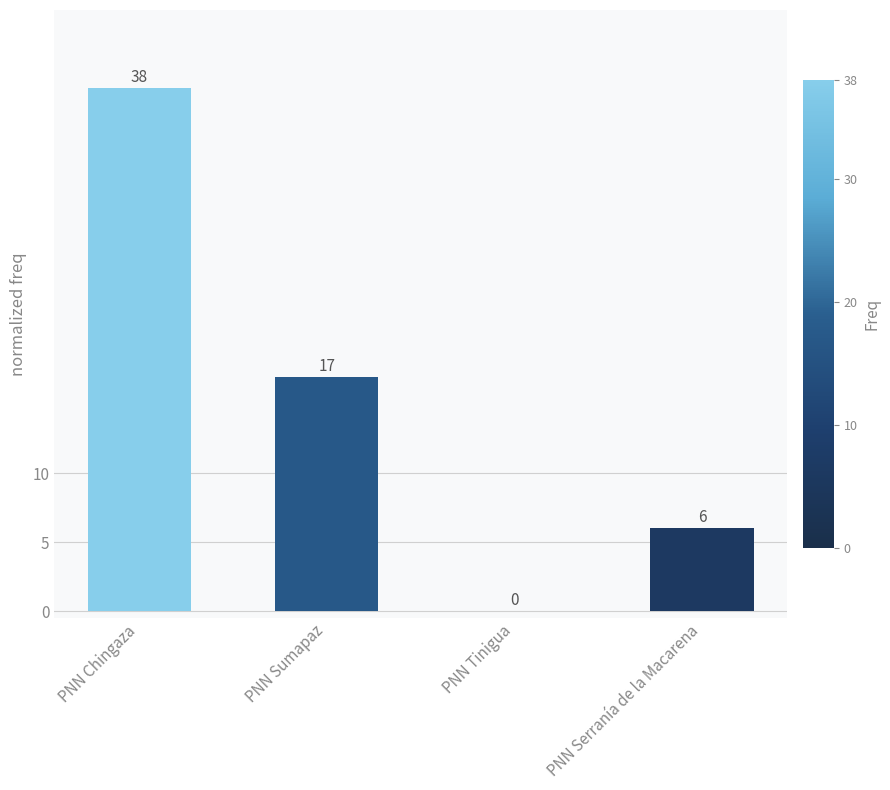

Reading right to left, list all the values displayed in this chart.

6	0	17	38